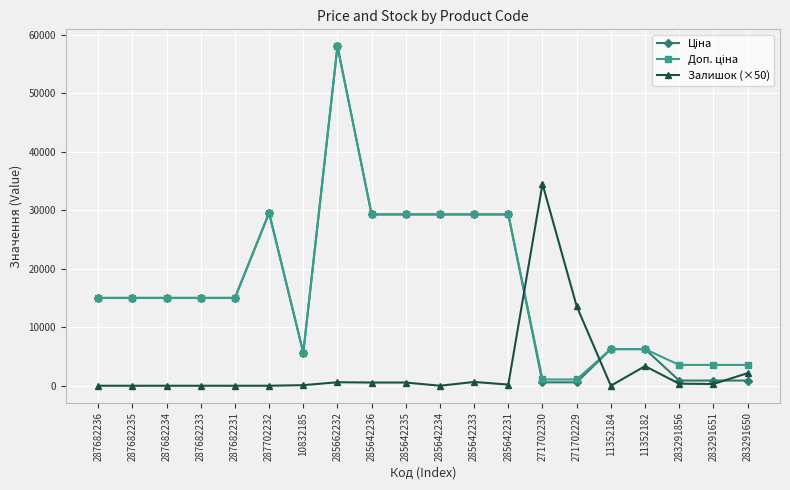

At how many categories does at least one series exceed 47416?

1